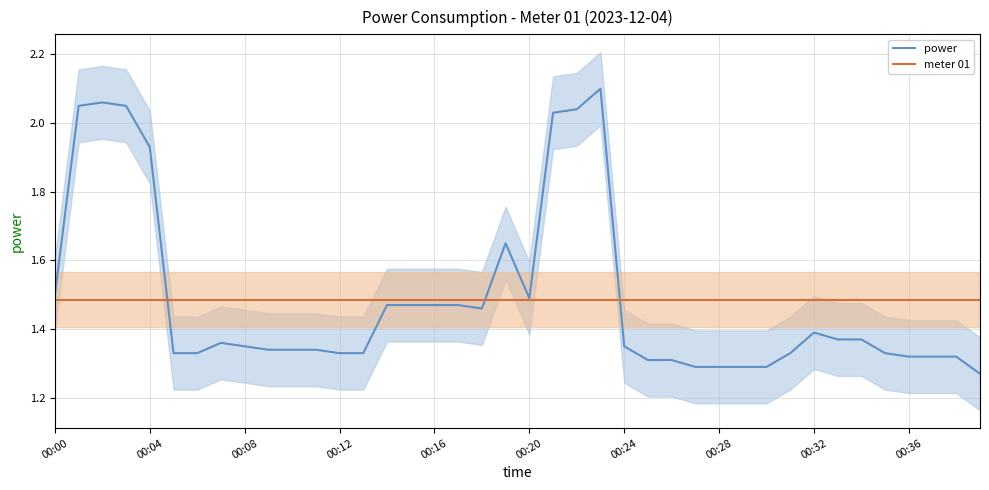

How many categories are shown in the chart?

40